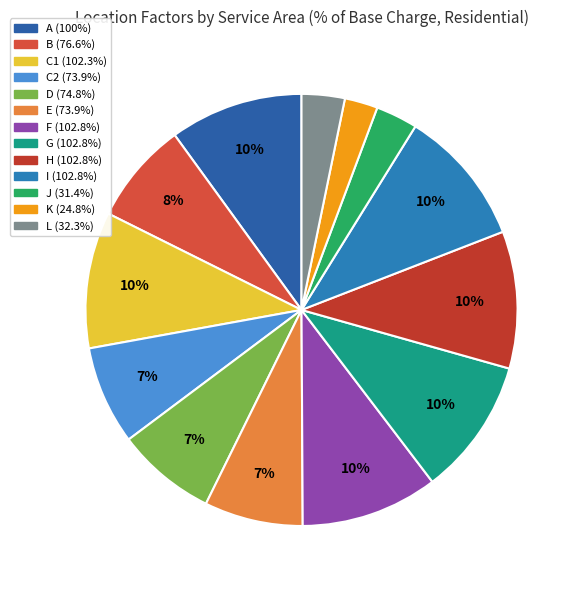

Is there any slice that represents more than half of the pie?

No